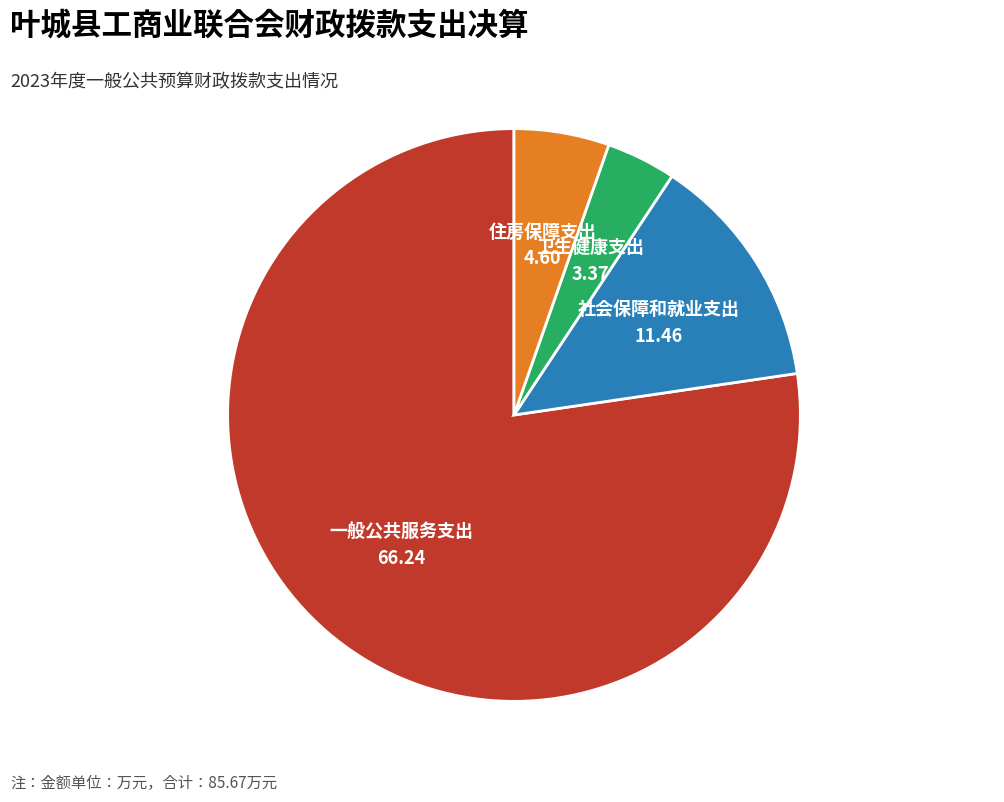

Is there any slice that represents more than half of the pie?

Yes